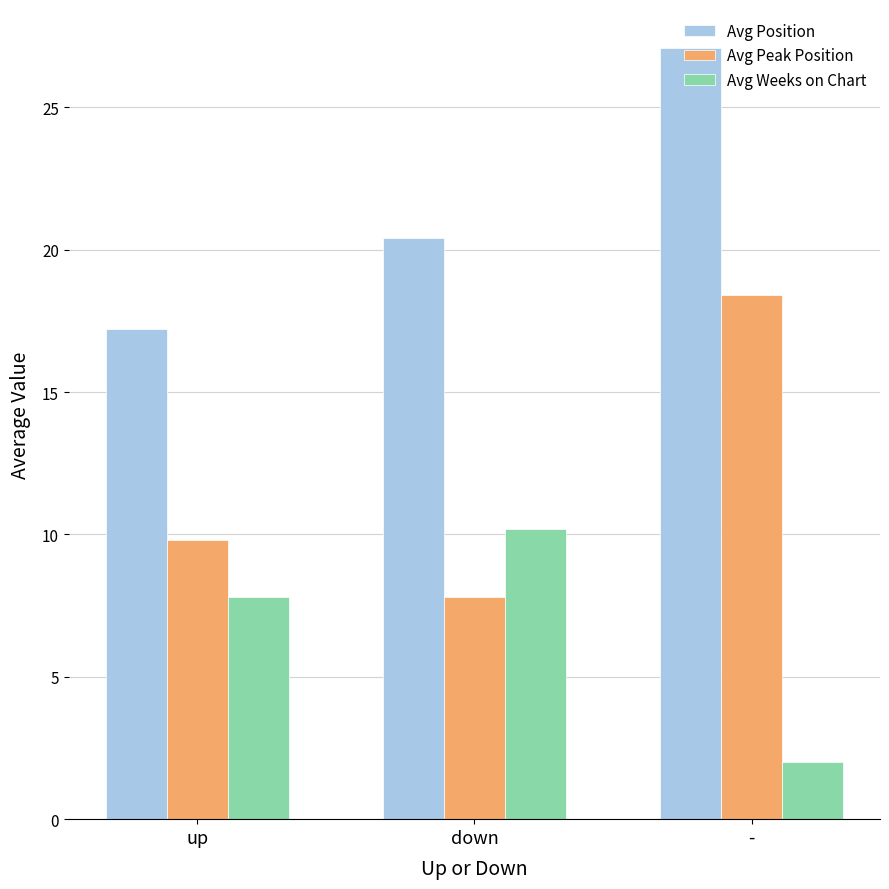

What is the label of the 3rd bar from the left?

-